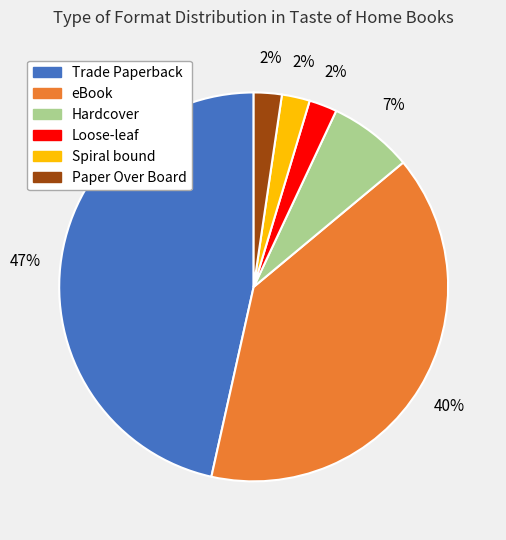

Is it true that Paper Over Board is 2% of the pie?

True